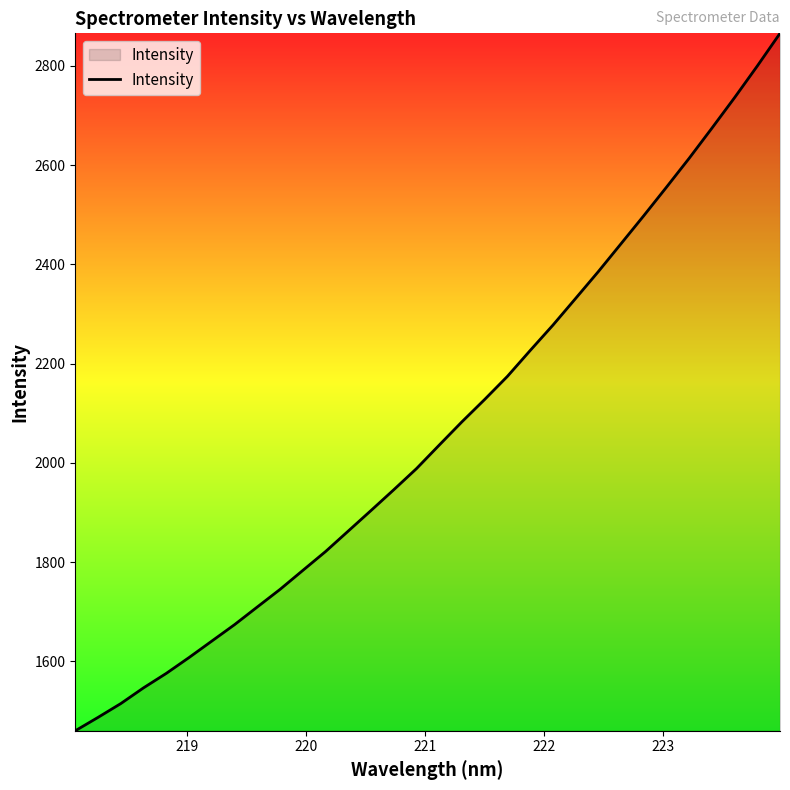

True or false: the data has more than 0 interior local peaks.

False